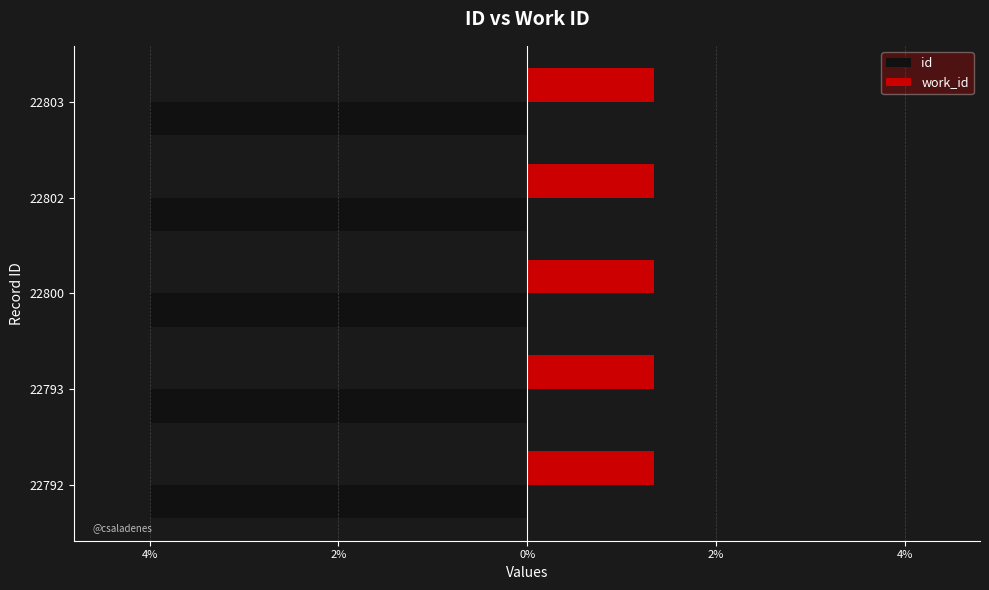

What are all the series names shown in the legend?

id, work_id